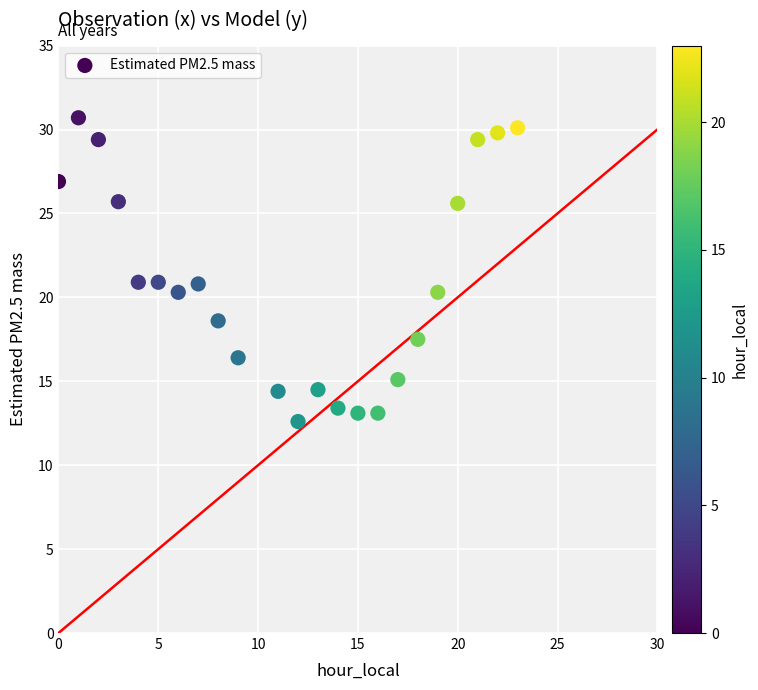

What is the range of X values (max minus min)?

23.0